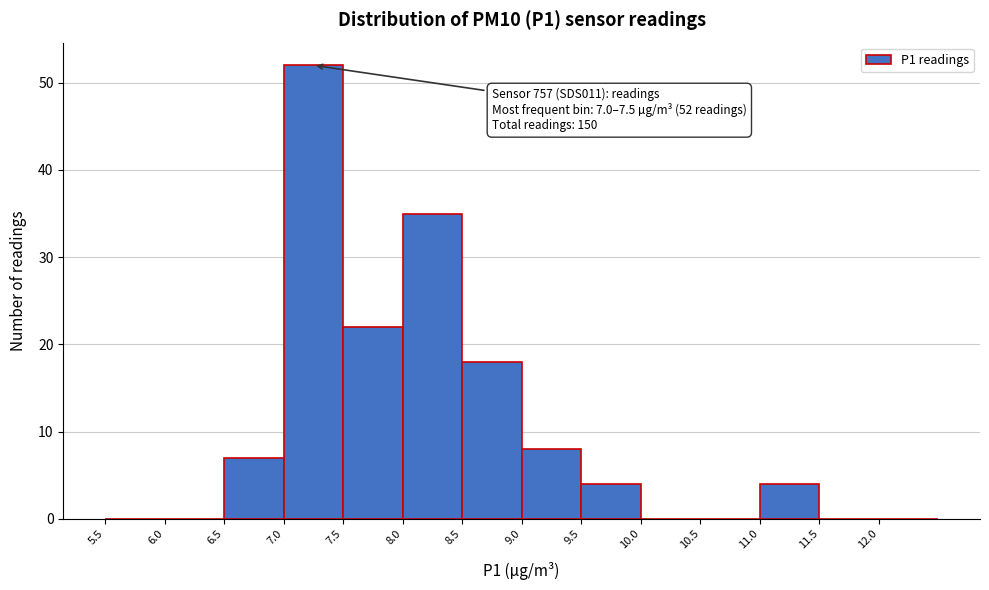

Over which range of the x-axis is the bar tallest?

7.0 to 7.5